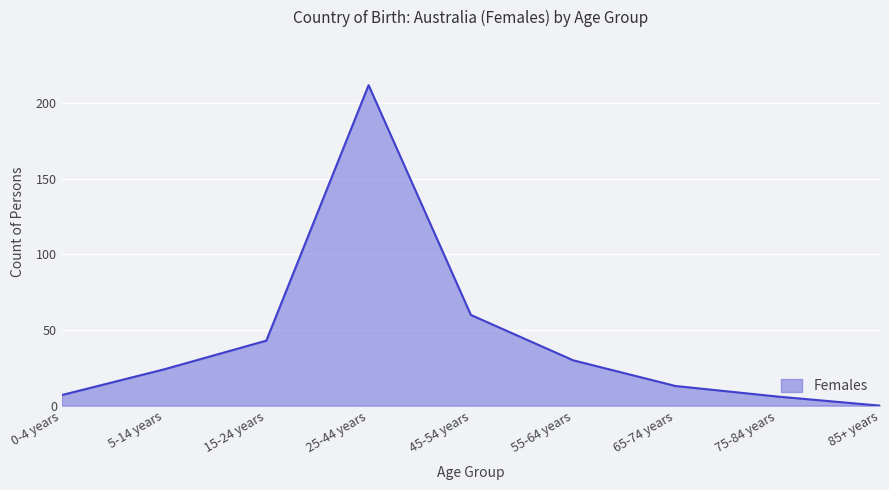

What is the average value?

44